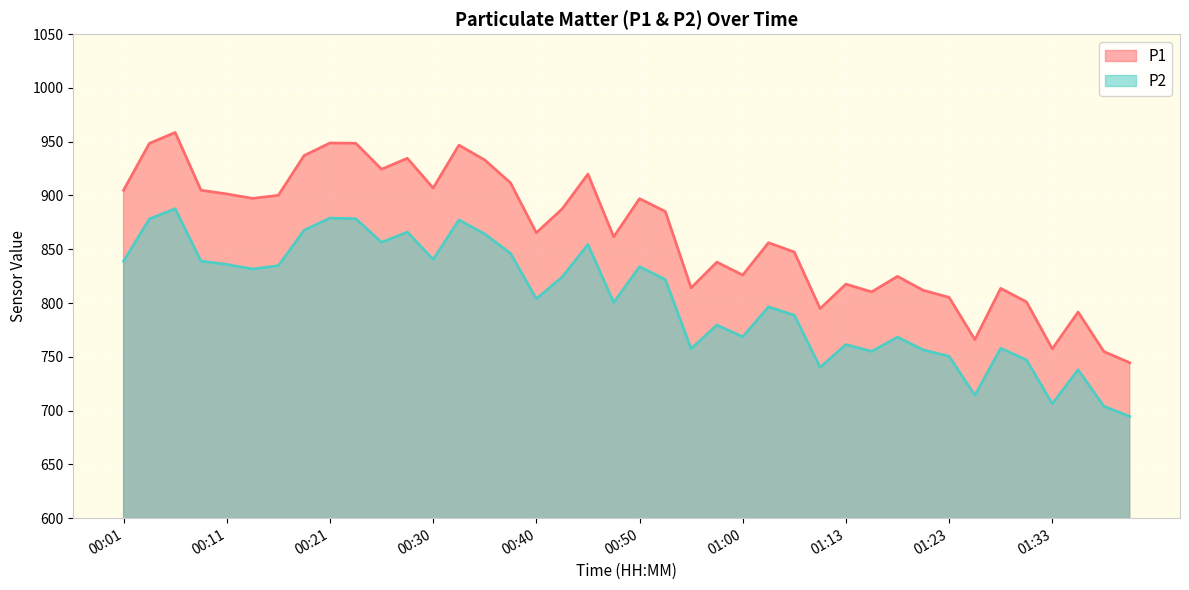

What position from the right is 00:45?

22